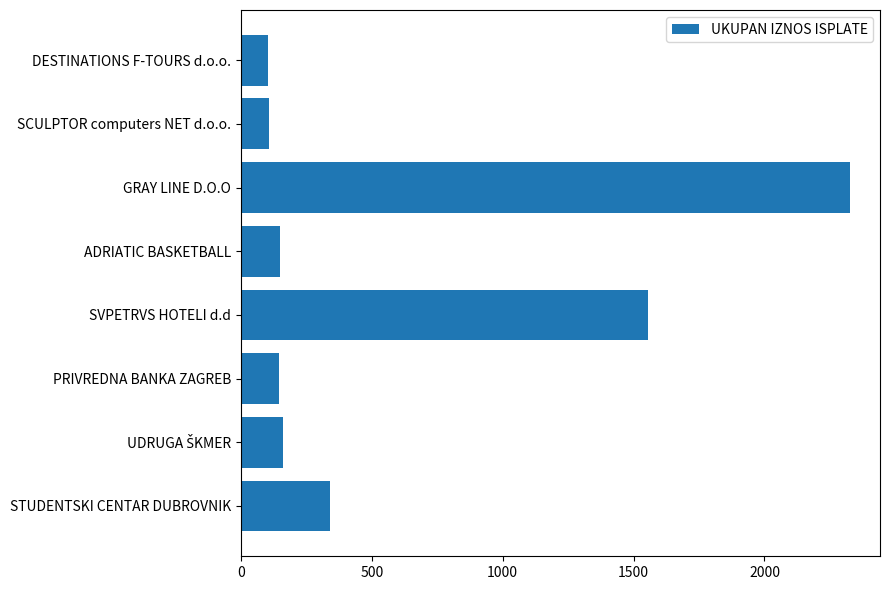

Count the number of categories in the chart.

8